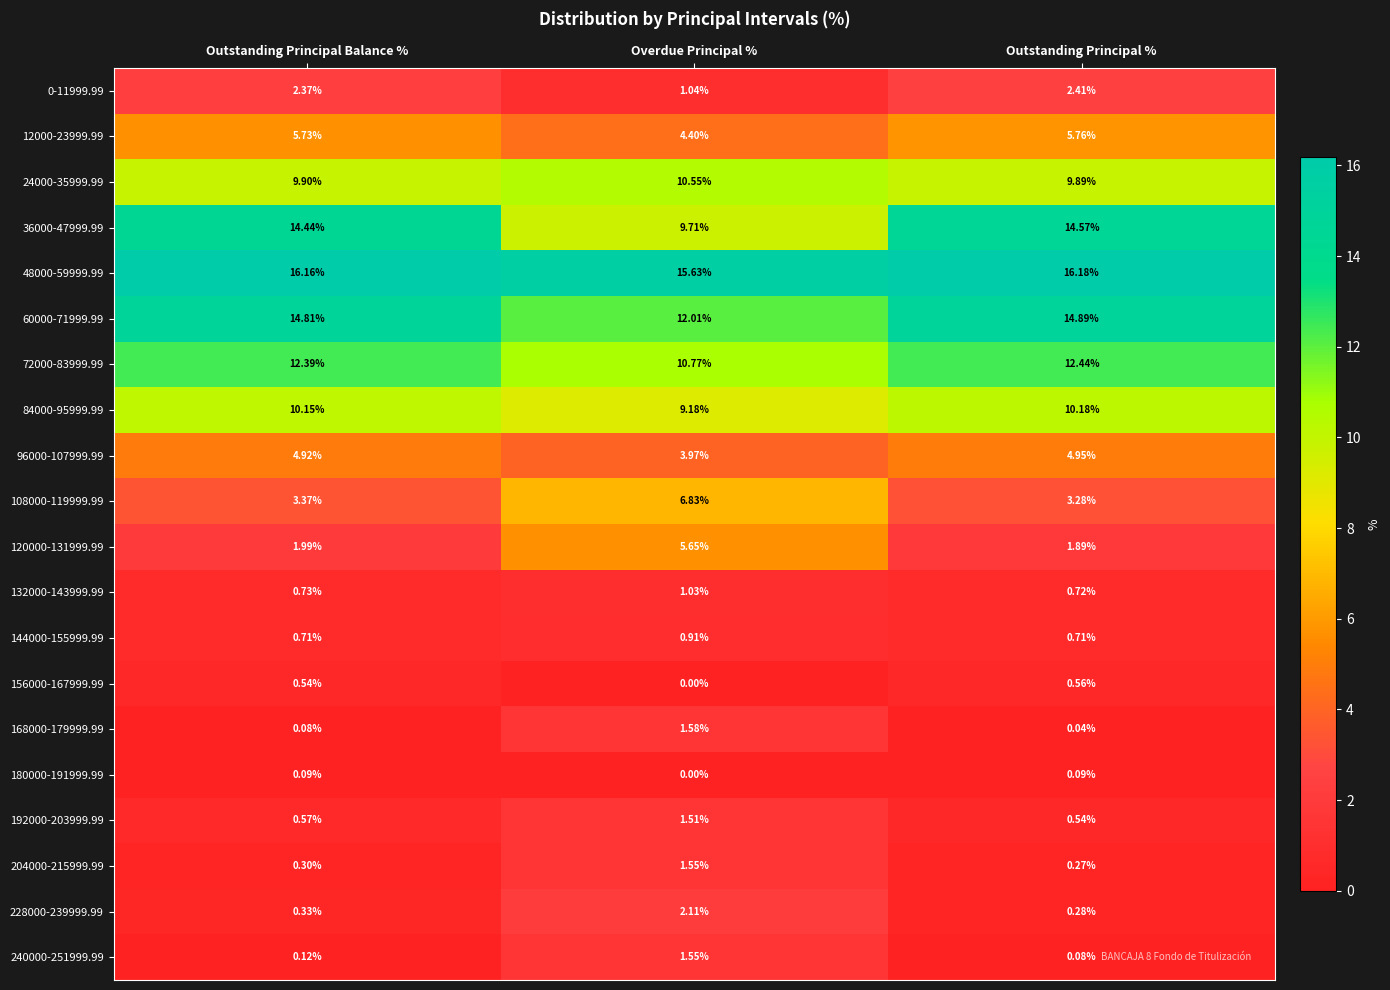

Is the value of 144000-155999.99 at Overdue Principal % greater than the value of 12000-23999.99 at Overdue Principal %?

No